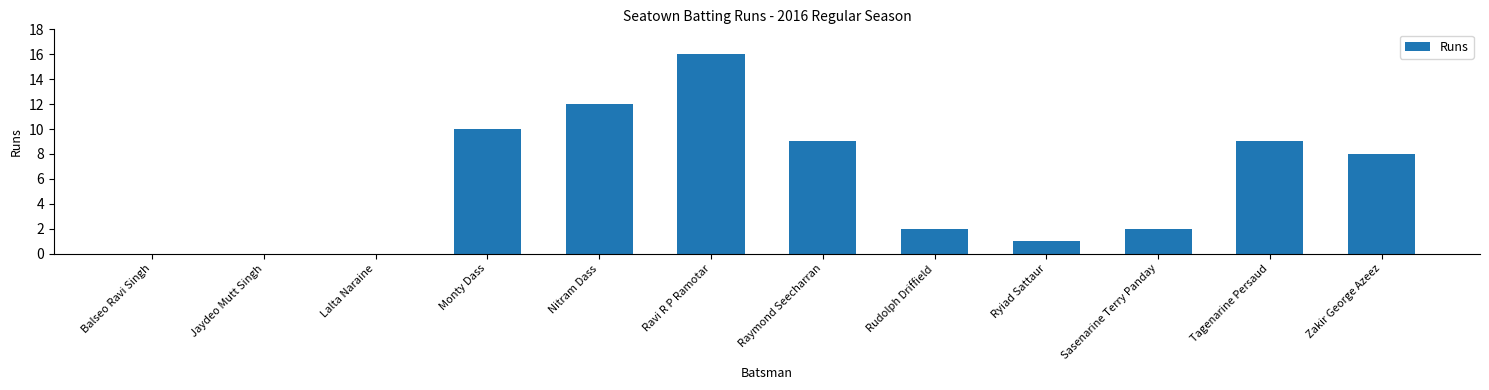

What is the maximum value shown in the chart?

16